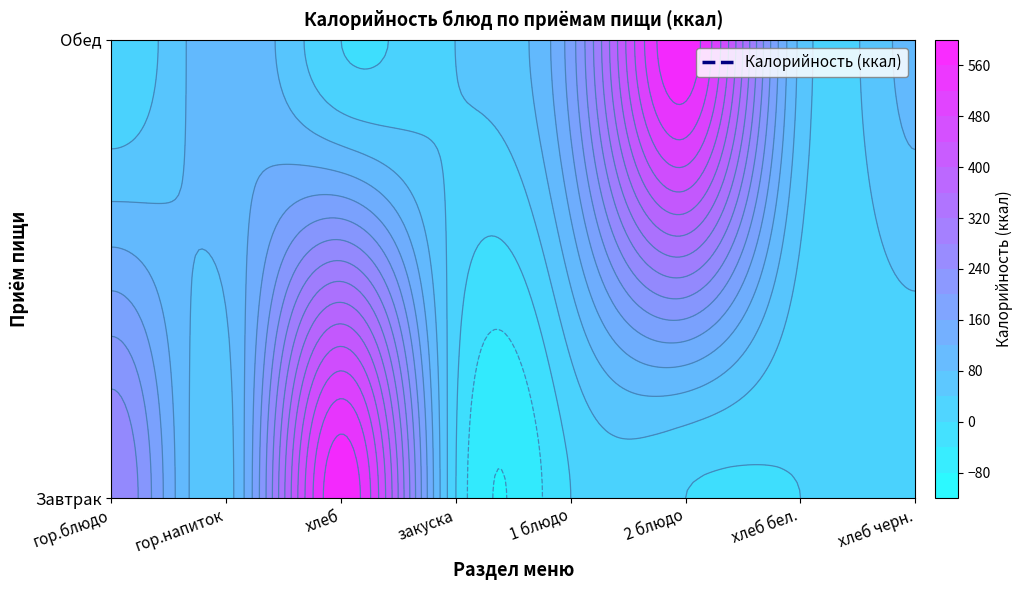

Reading left to right, extract all data points from this chart.

Завтрак: гор.блюдо=280.1	гор.напиток=60.0	хлеб=591.5	закуска=0.0	1 блюдо=0.0	2 блюдо=0.0	хлеб бел.=0.0	хлеб черн.=0.0
Обед: гор.блюдо=0.0	гор.напиток=114.6	хлеб=0.0	закуска=40.4	1 блюдо=181.0	2 блюдо=589.3	хлеб бел.=69.0	хлеб черн.=93.5